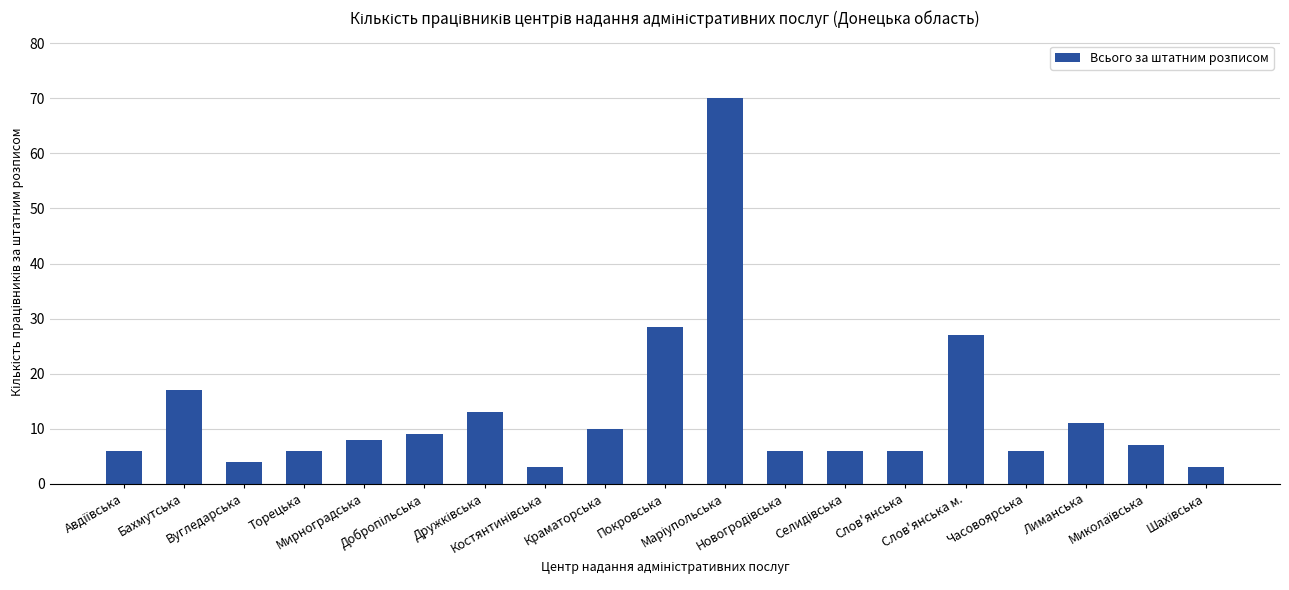

Read the value at Слов'янська м..

27.0